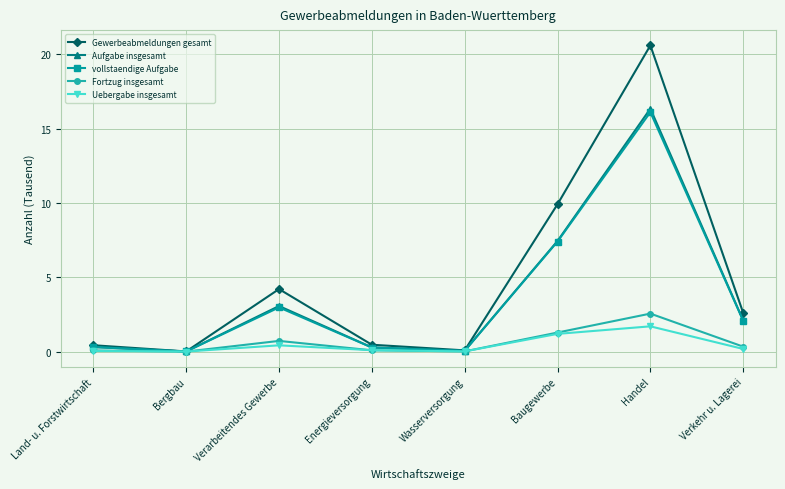

At which label is vollstaendige Aufgabe closest to 8?

Baugewerbe